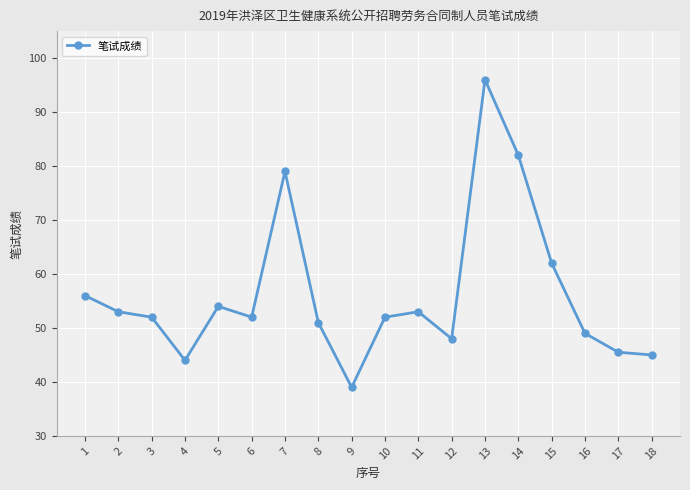

At which category does the data reach its first local valley?

4